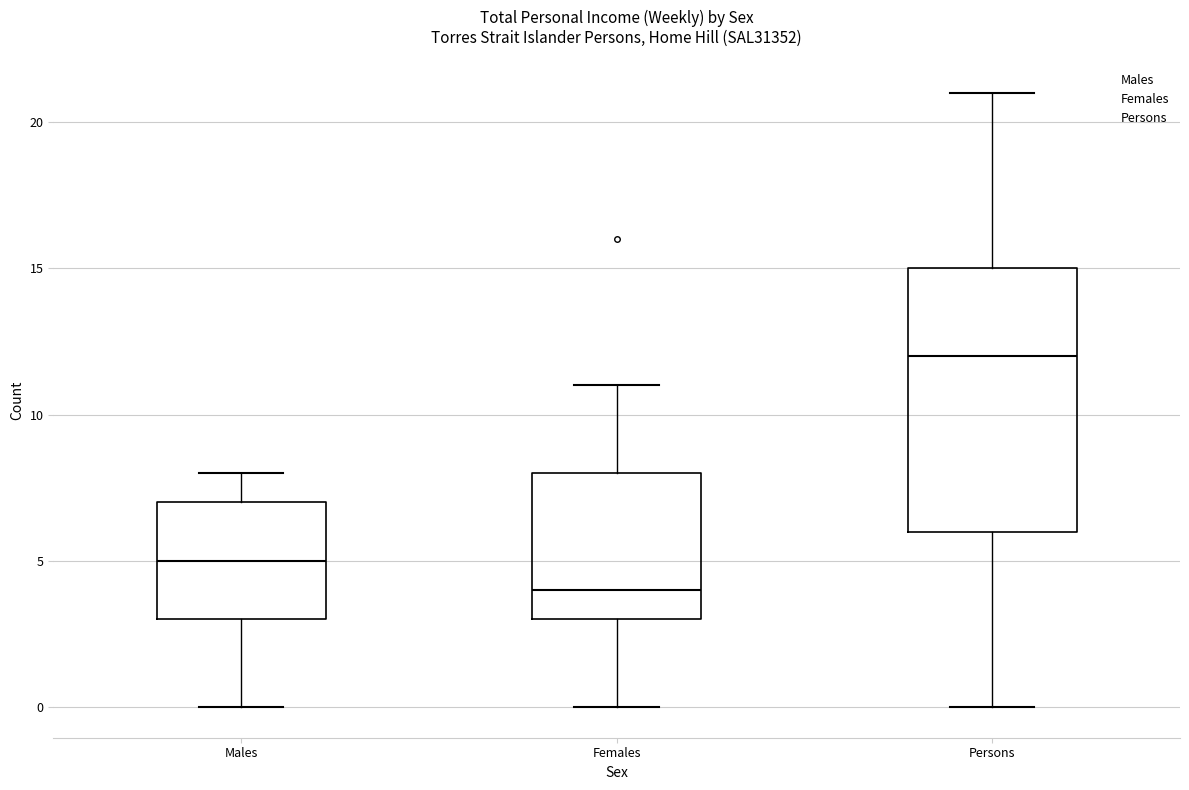

Which box has the lowest median line?

Females